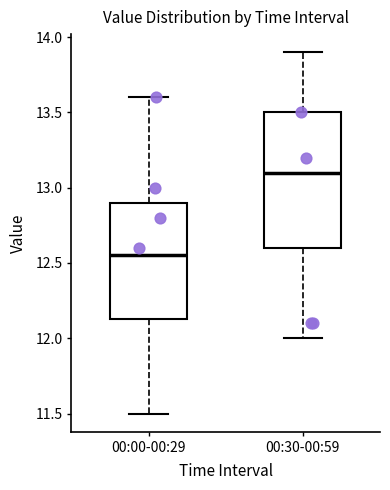

Where is the upper edge of the box for 00:30-00:59 on the y-axis? The values are not printed on the chart, so give them approximately, as read against the axis.

13.50